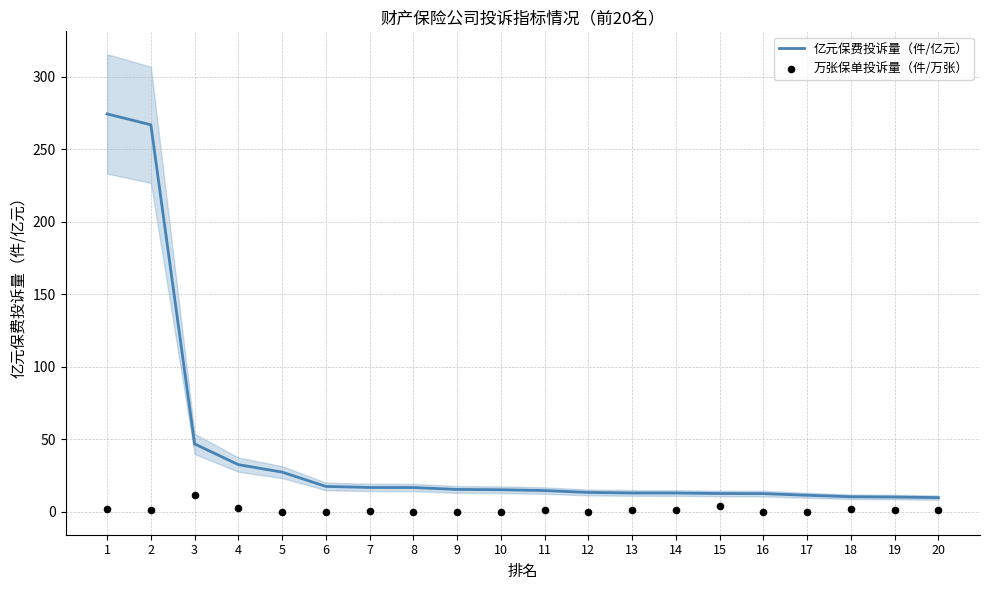

Which series reaches the maximum Y coordinate?

亿元保费投诉量（件/亿元）